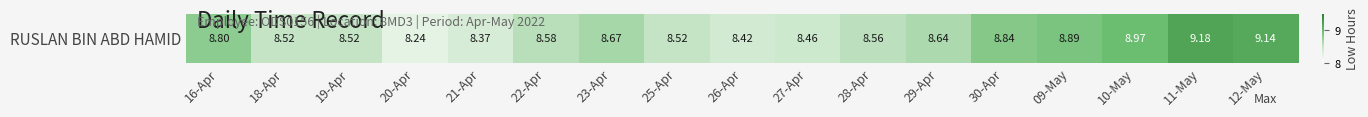

What is the smallest value displayed?

8.2